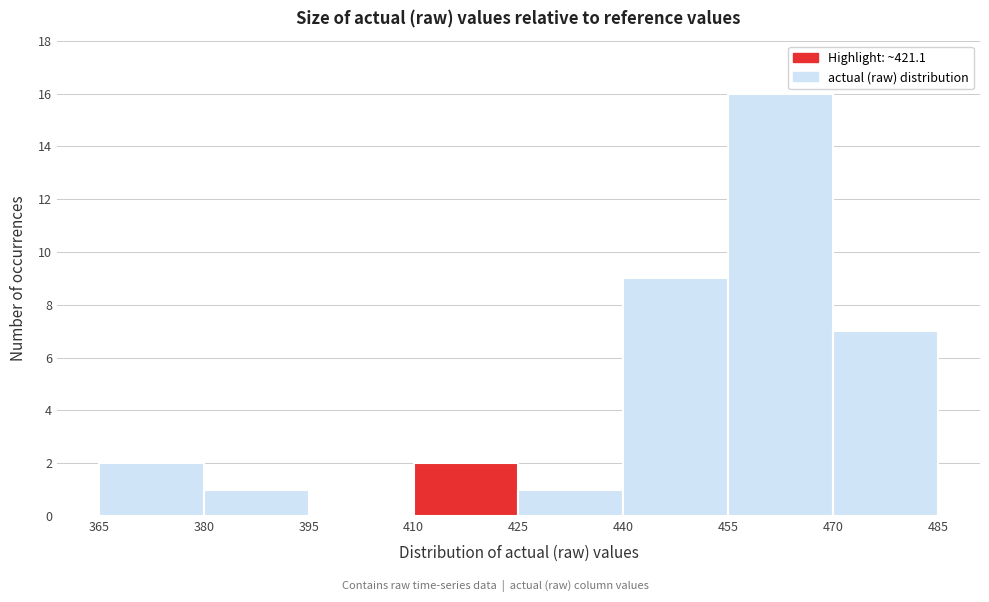

What is the height of the bar covering 440 to 455 on the x-axis? The values are not printed on the chart, so give them approximately, as read against the axis.

9